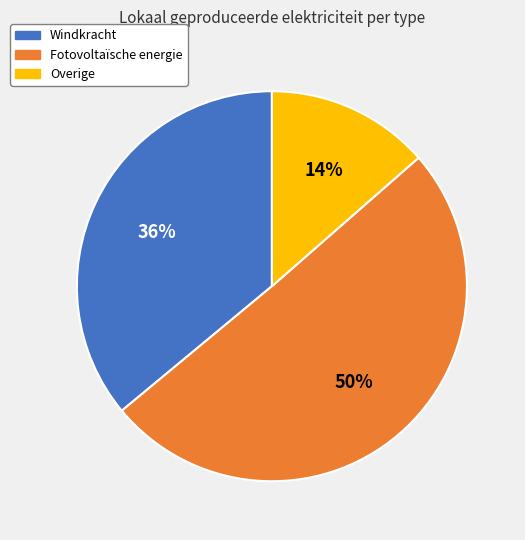

What is the largest slice in the pie chart?

Fotovoltaïsche energie